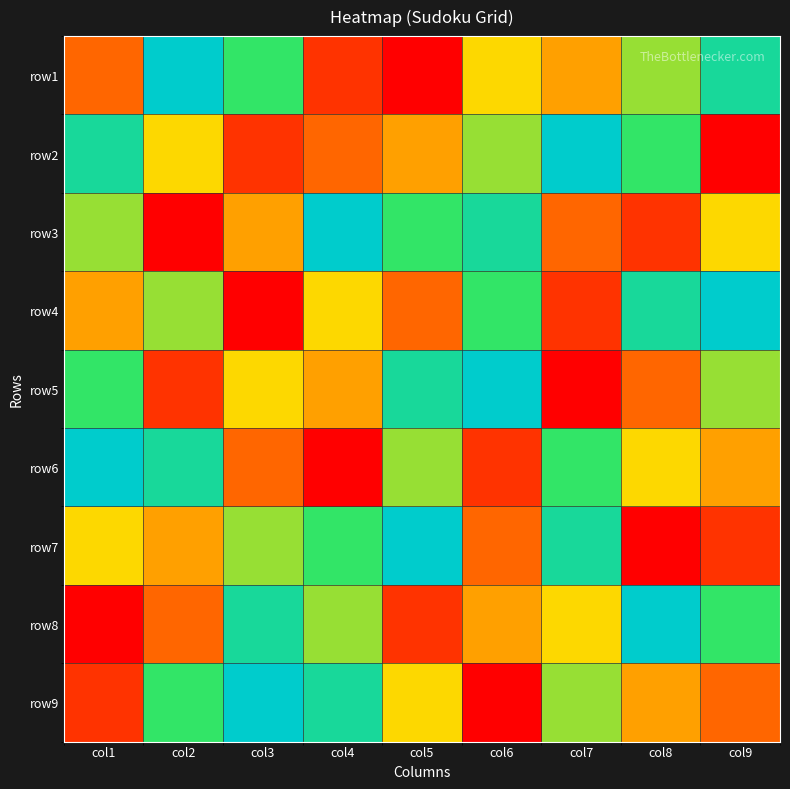

Reading left to right, extract all data points from this chart.

row1: col1=3	col2=9	col3=7	col4=2	col5=1	col6=5	col7=4	col8=6	col9=8
row2: col1=8	col2=5	col3=2	col4=3	col5=4	col6=6	col7=9	col8=7	col9=1
row3: col1=6	col2=1	col3=4	col4=9	col5=7	col6=8	col7=3	col8=2	col9=5
row4: col1=4	col2=6	col3=1	col4=5	col5=3	col6=7	col7=2	col8=8	col9=9
row5: col1=7	col2=2	col3=5	col4=4	col5=8	col6=9	col7=1	col8=3	col9=6
row6: col1=9	col2=8	col3=3	col4=1	col5=6	col6=2	col7=7	col8=5	col9=4
row7: col1=5	col2=4	col3=6	col4=7	col5=9	col6=3	col7=8	col8=1	col9=2
row8: col1=1	col2=3	col3=8	col4=6	col5=2	col6=4	col7=5	col8=9	col9=7
row9: col1=2	col2=7	col3=9	col4=8	col5=5	col6=1	col7=6	col8=4	col9=3